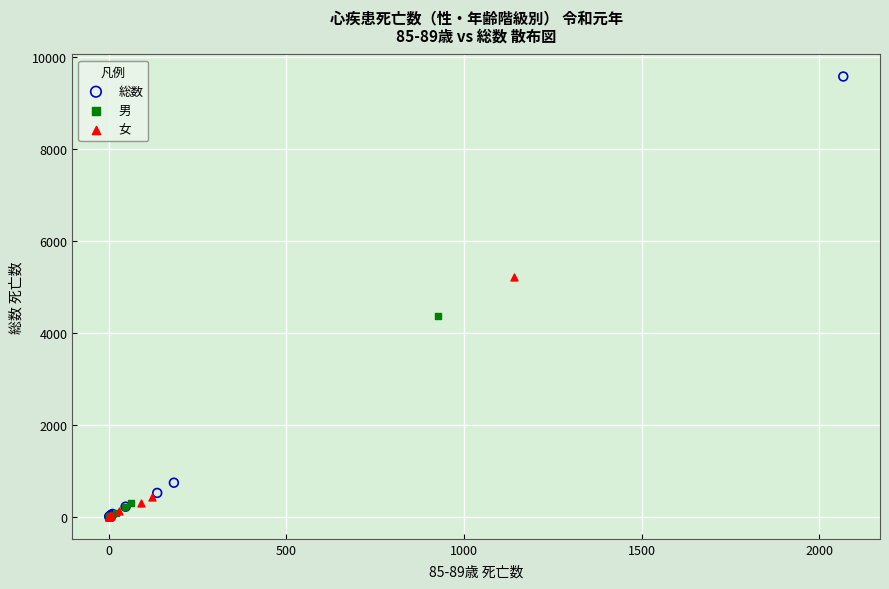

What are all the series names shown in the legend?

総数, 男, 女